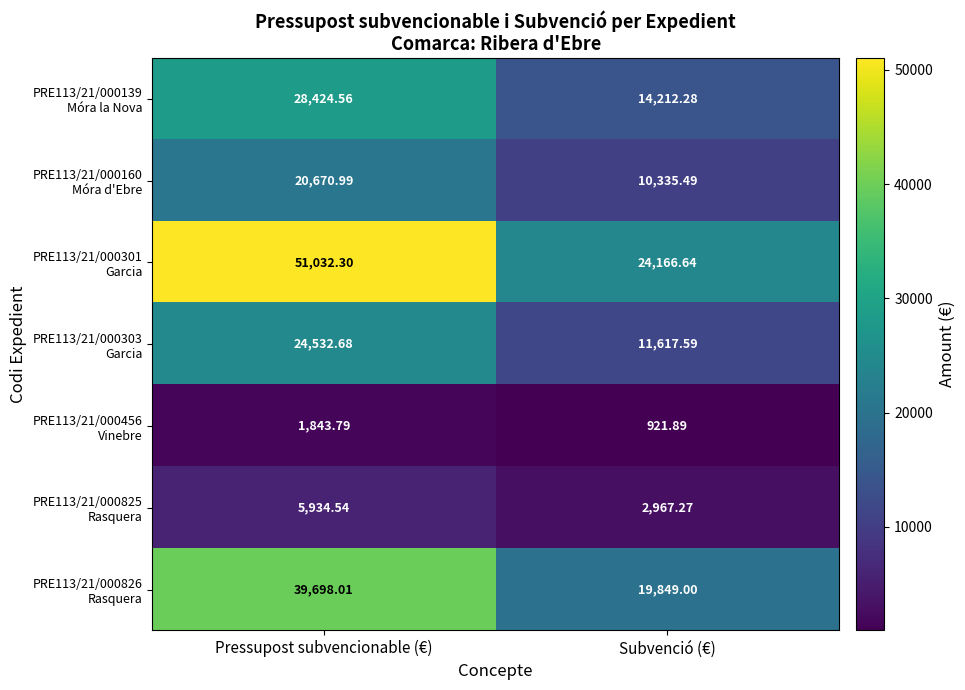

At which category does the chart reach its minimum across all series?

Subvenció (€)